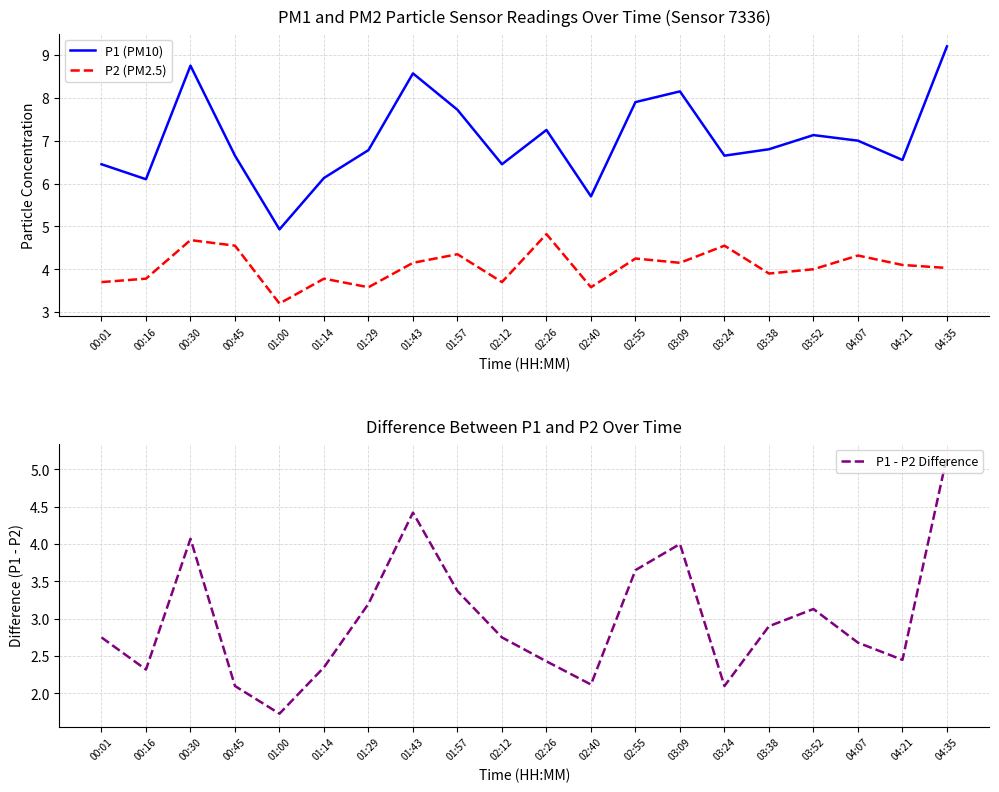

What is the total value across all series at 04:21?

13.1